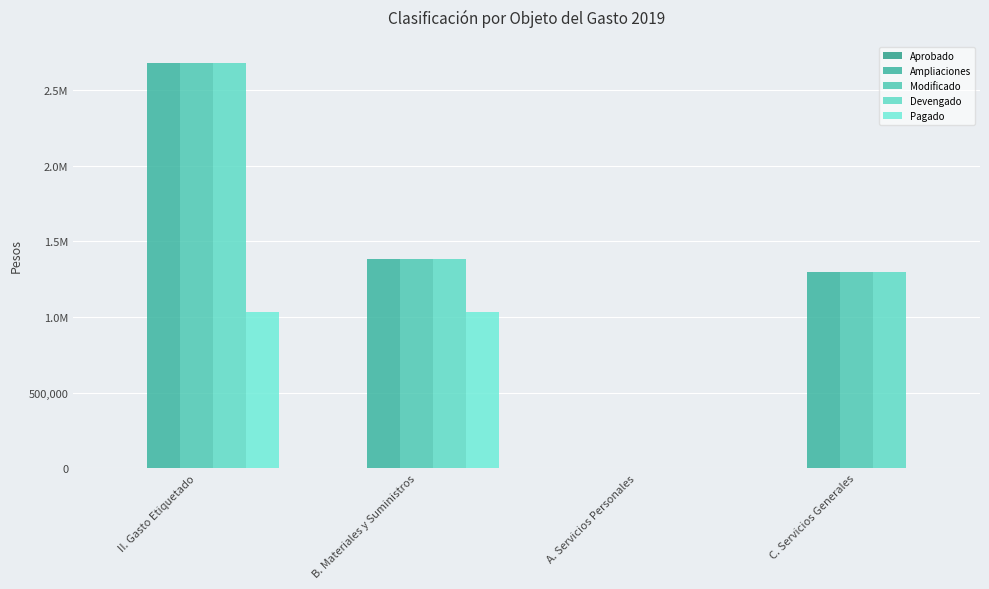

Which series changed the most between II. Gasto Etiquetado and A. Servicios Personales?

Ampliaciones